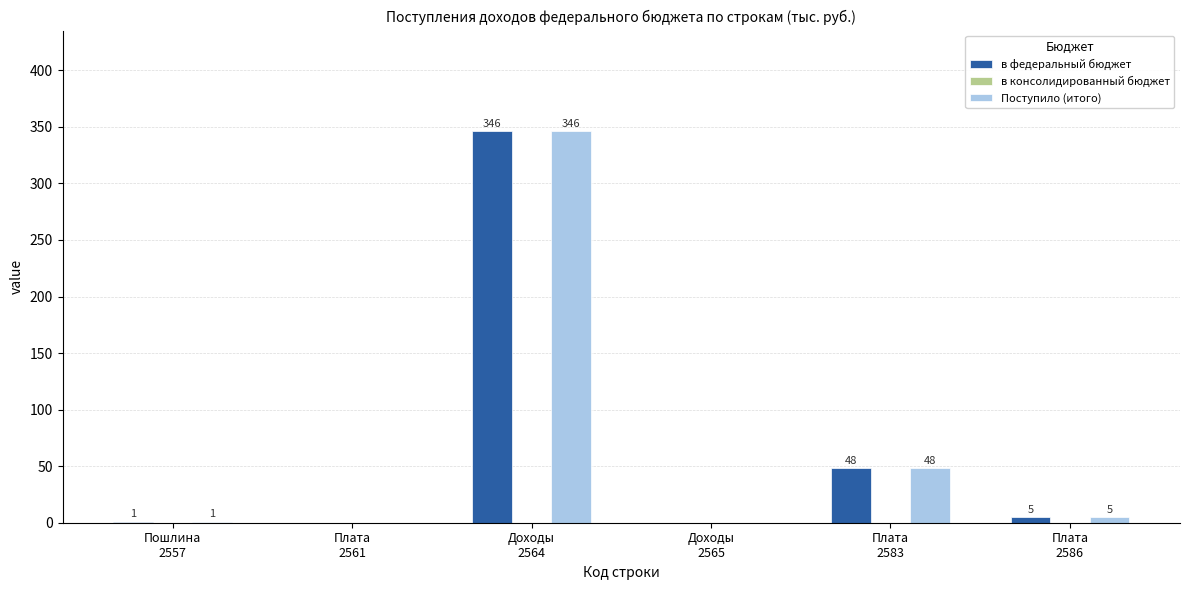

What is the greatest value displayed?

346